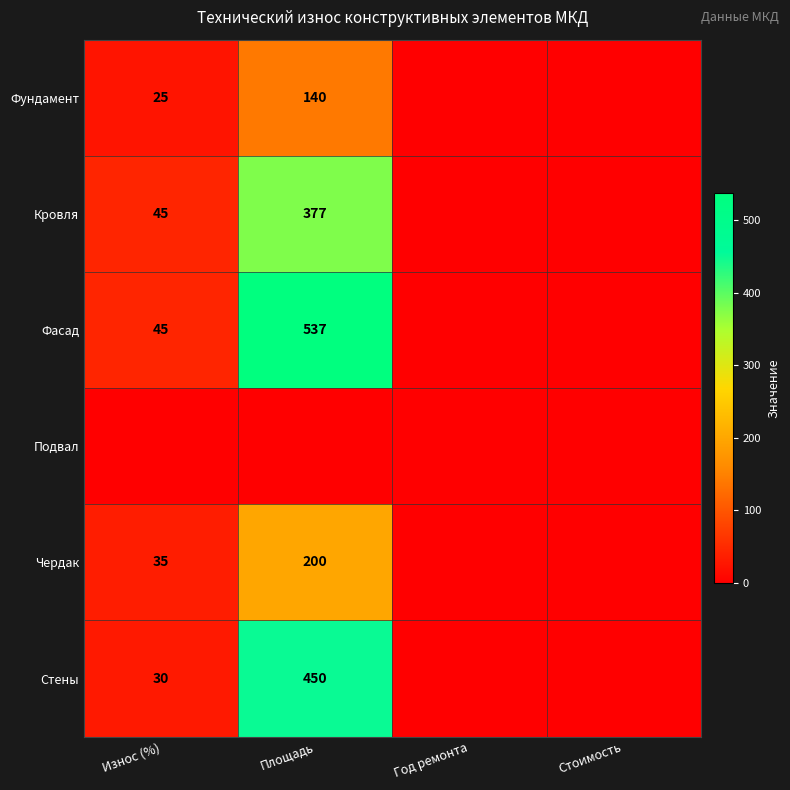

Is the value of Фундамент at Износ (%) greater than the value of Кровля at Износ (%)?

No